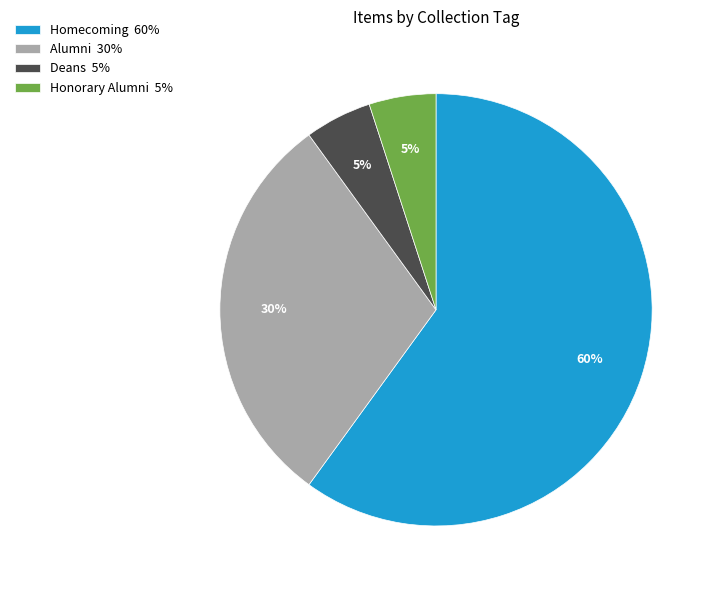

What is the largest slice in the pie chart?

Homecoming 60%